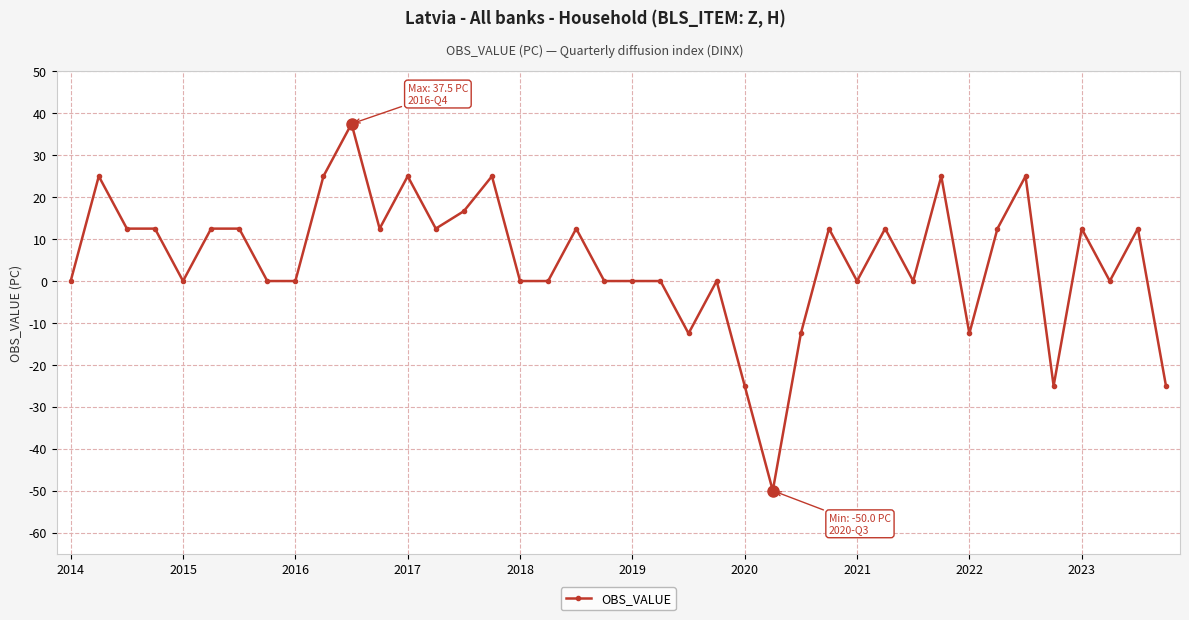

What is the difference between the maximum and second lowest values?

62.5